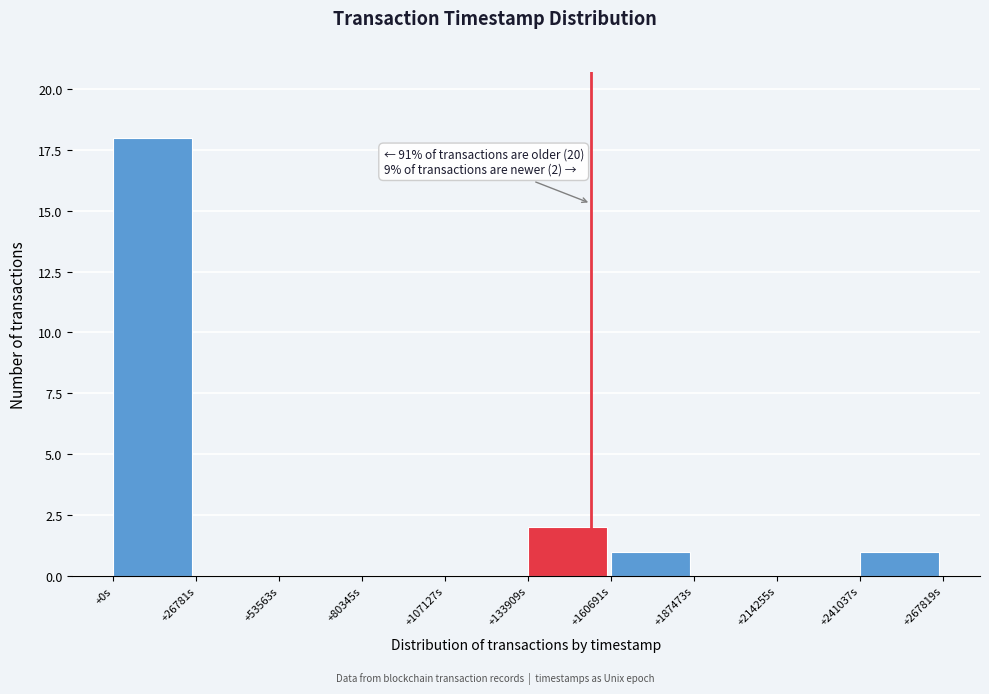

Reading left to right, what are all the values shown in this chart?

+0s=18	+26781s=0	+53563s=0	+80345s=0	+107127s=0	+133909s=2	+160691s=1	+187473s=0	+214255s=0	+241037s=1